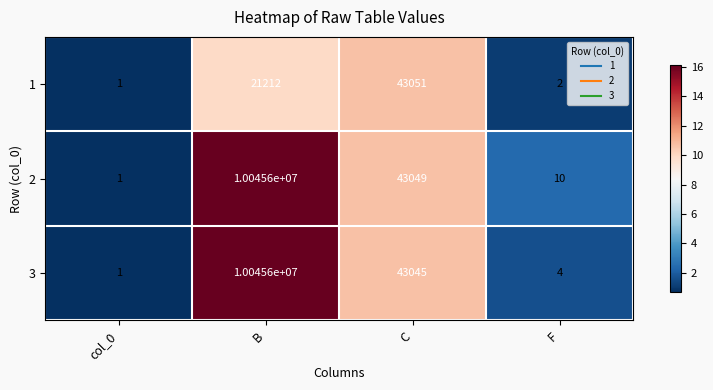

At which label does 3 first exceed 43045?

B